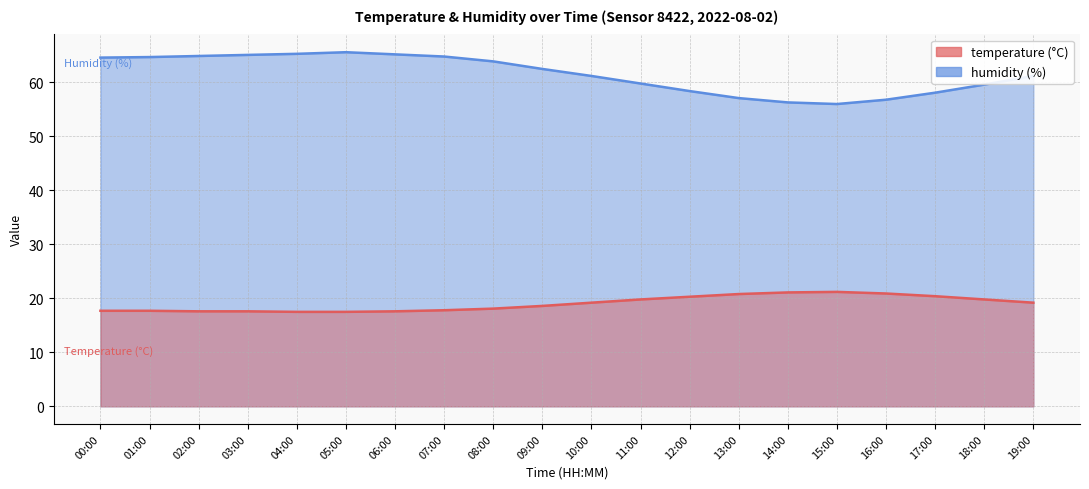

Reading left to right, list all the values displayed in this chart.

temperature: 17.7	17.7	17.6	17.6	17.5	17.5	17.6	17.8	18.1	18.6	19.2	19.8	20.3	20.8	21.1	21.2	20.9	20.4	19.8	19.2
humidity: 64.6	64.7	64.9	65.1	65.3	65.6	65.2	64.8	63.9	62.5	61.2	59.8	58.4	57.1	56.3	56.0	56.8	58.1	59.6	61.2